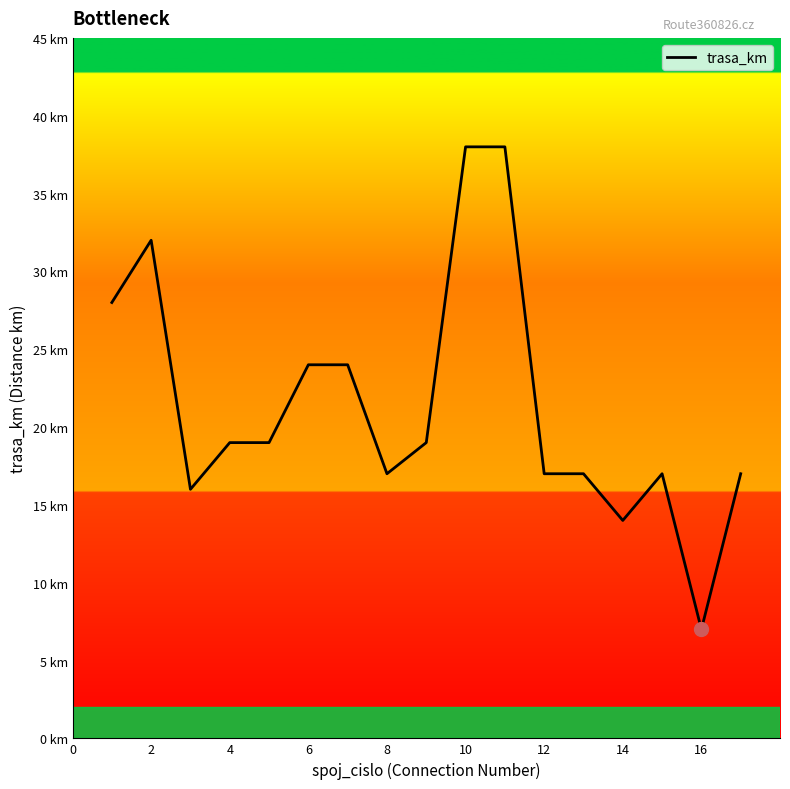

What is the difference between the maximum and second lowest values?

24